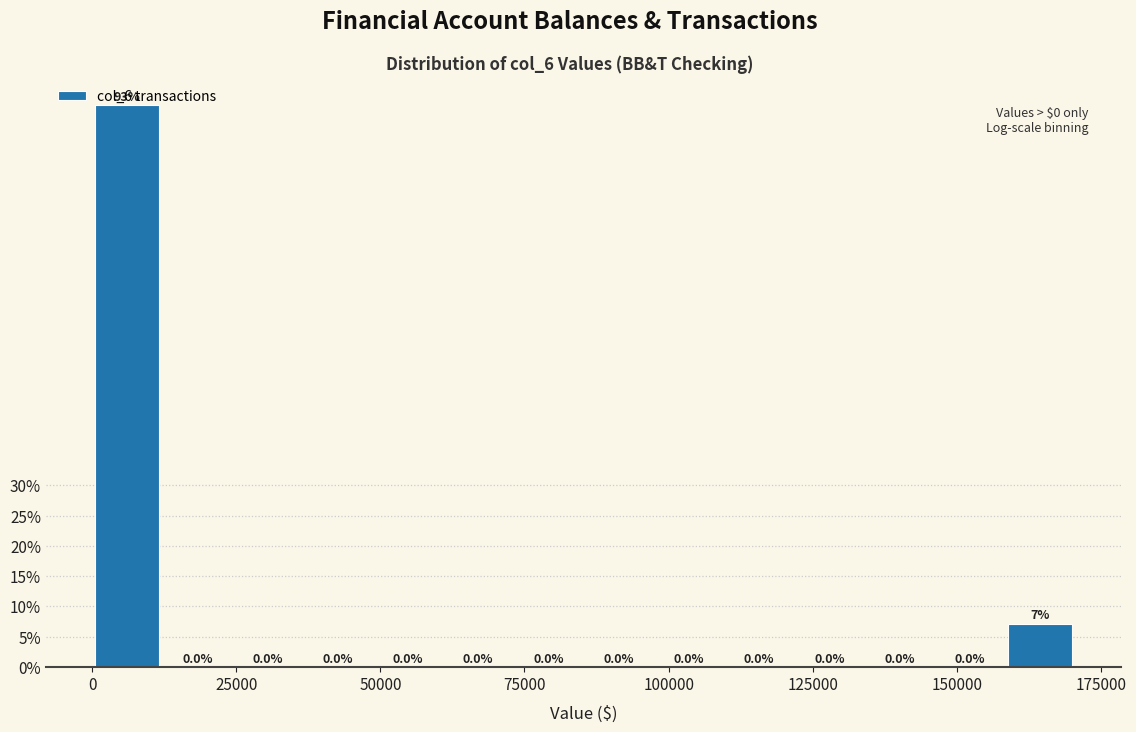

Read against the x-axis, roughly where is the centre of the tallest bar?

5000